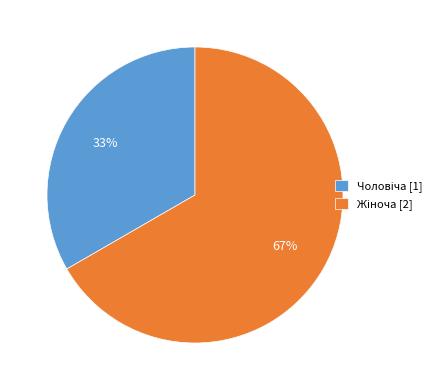

To the nearest percent, what is the average slice percentage?

50%